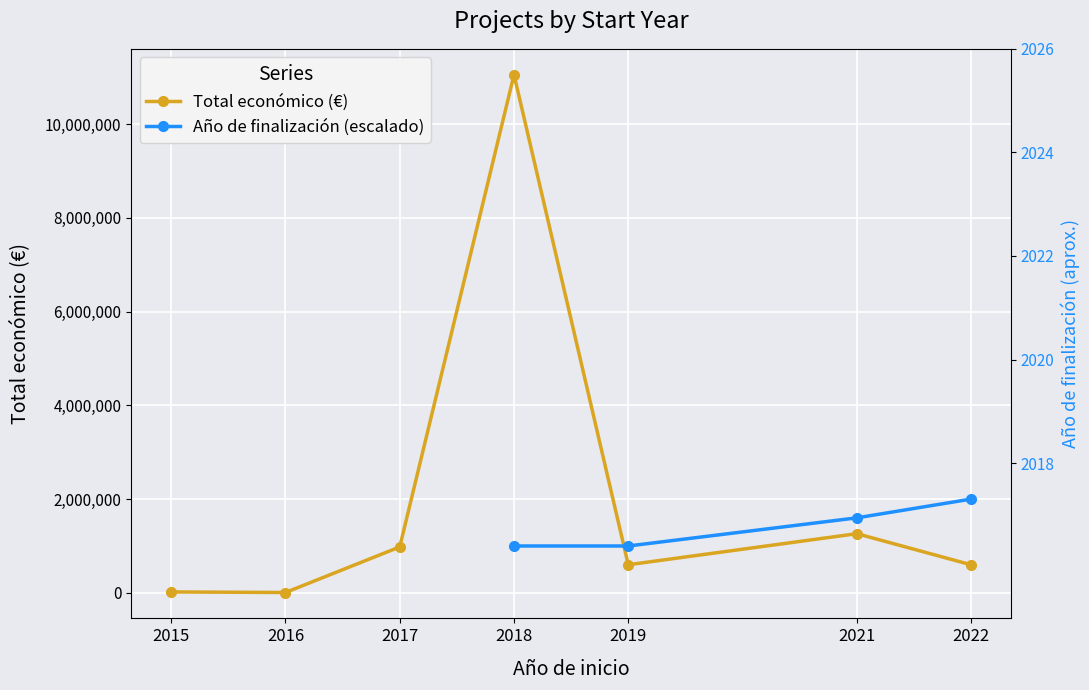

How many values in the Año de finalización (escalado) series exceed 1000000?

2